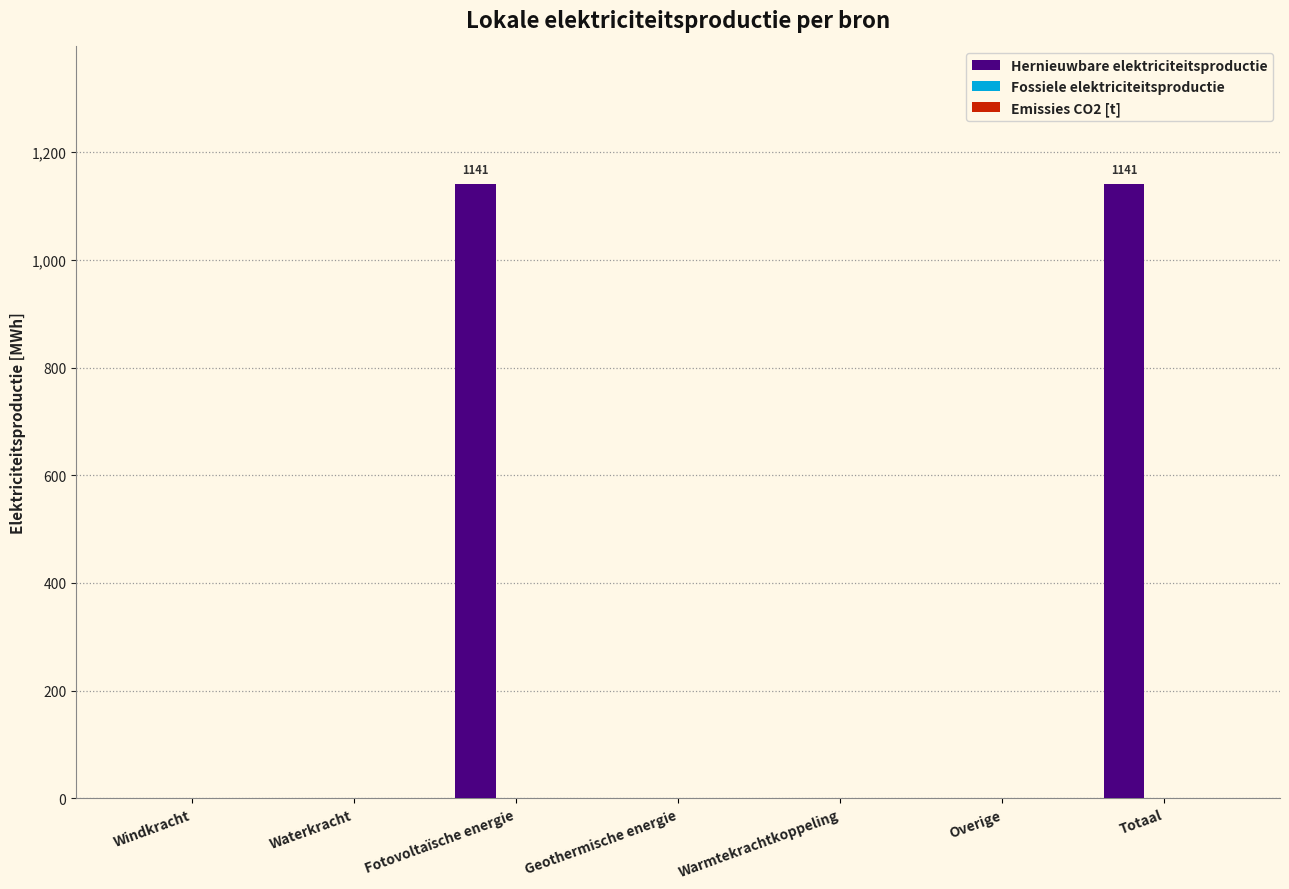

Read the value at Fotovoltaïsche energie.

1140.9